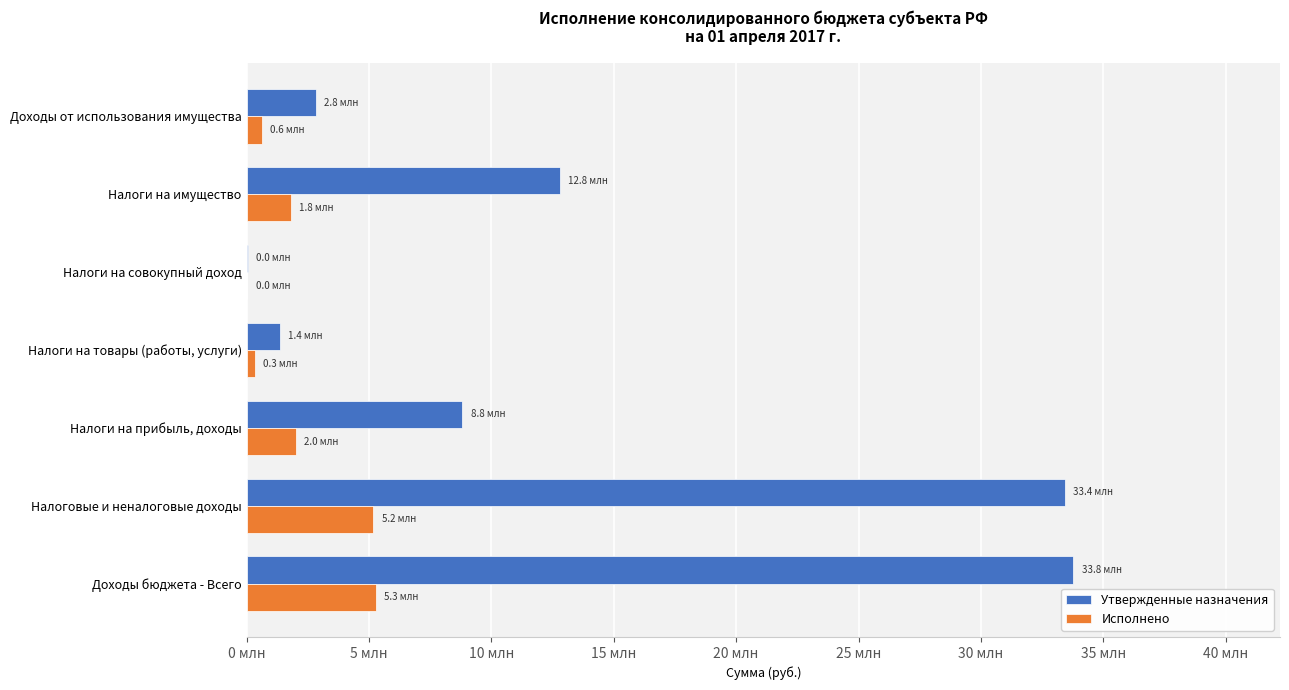

List the series in order of their peak value, lowest first.

Исполнено, Утвержденные назначения